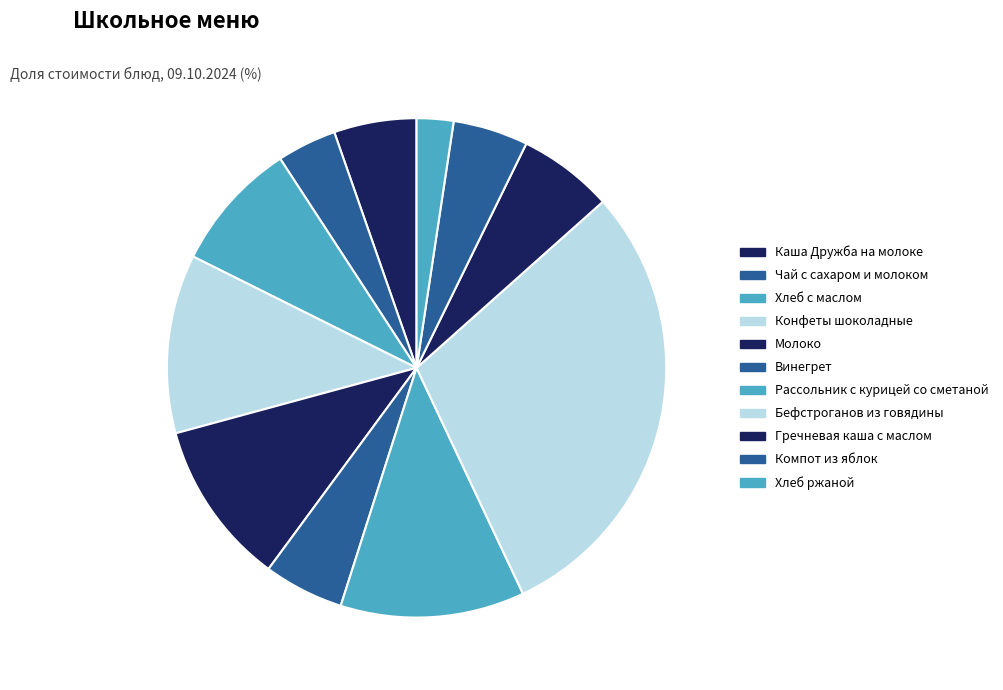

To the nearest percent, what is the difference between the Чай с сахаром и молоком and Рассольник с курицей со сметаной slice percentages?

8%